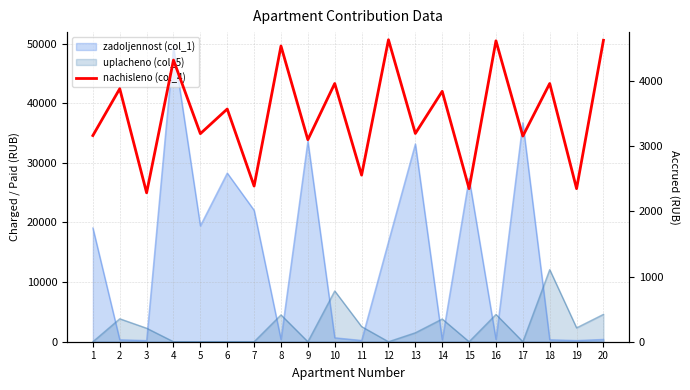

How many interior local valleys (lower than both neighbors) does the data have?

9